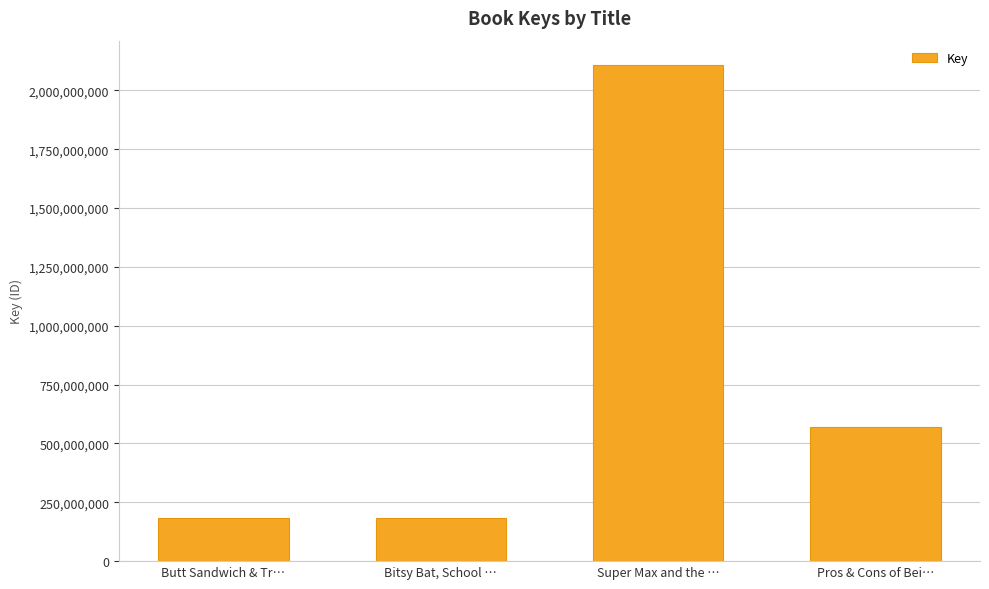

What is the change in value from Bitsy Bat, School … to Pros & Cons of Bei…?

+387069225